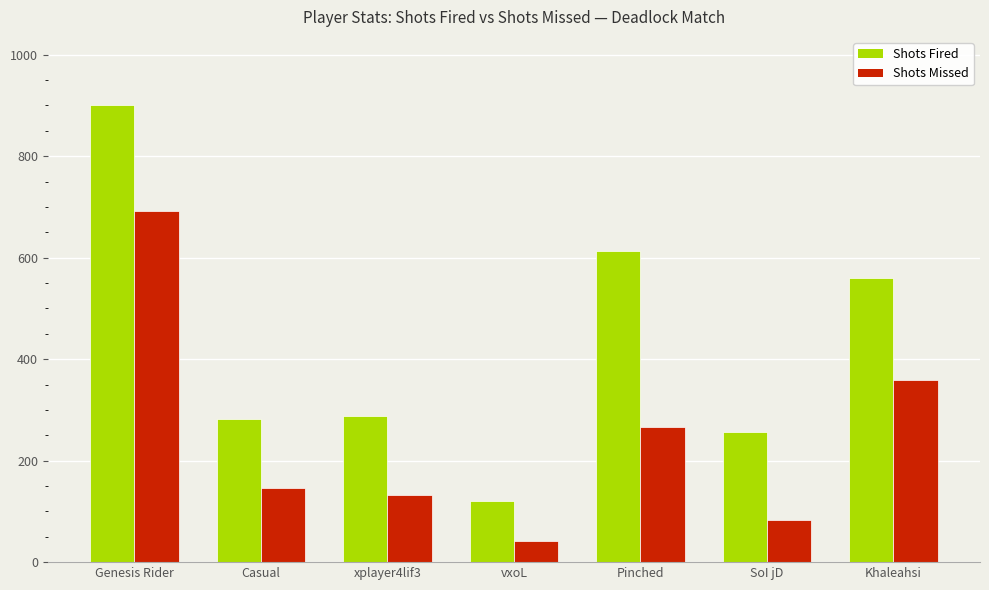

At Casual, list the series in order from largest to smallest.

Shots Fired, Shots Missed